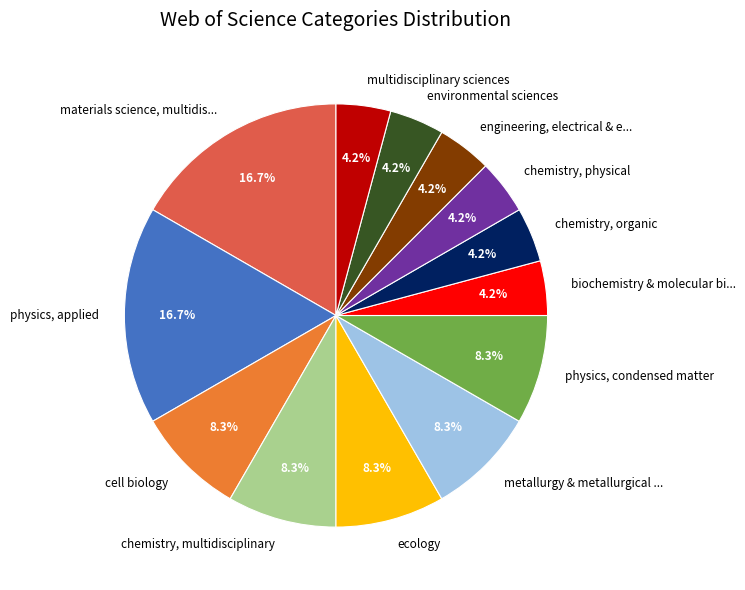

To the nearest percent, what is the average slice percentage?

8%